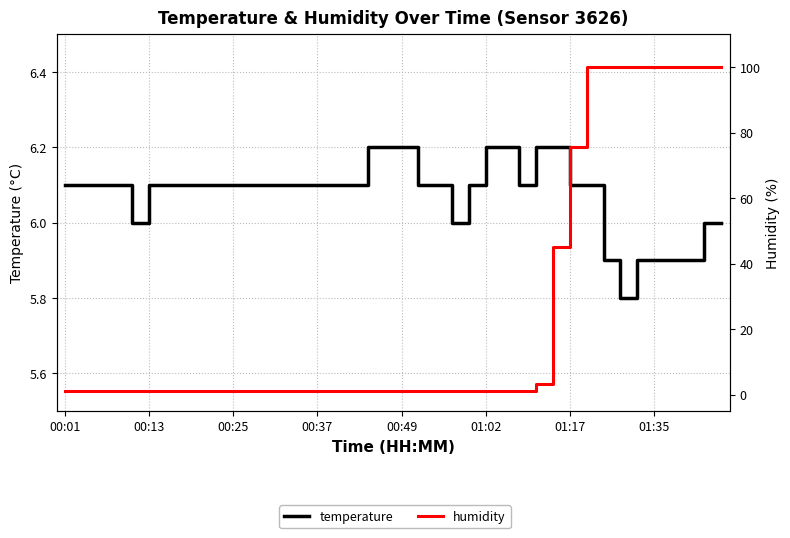

What is the label of the 27th point from the right?

13